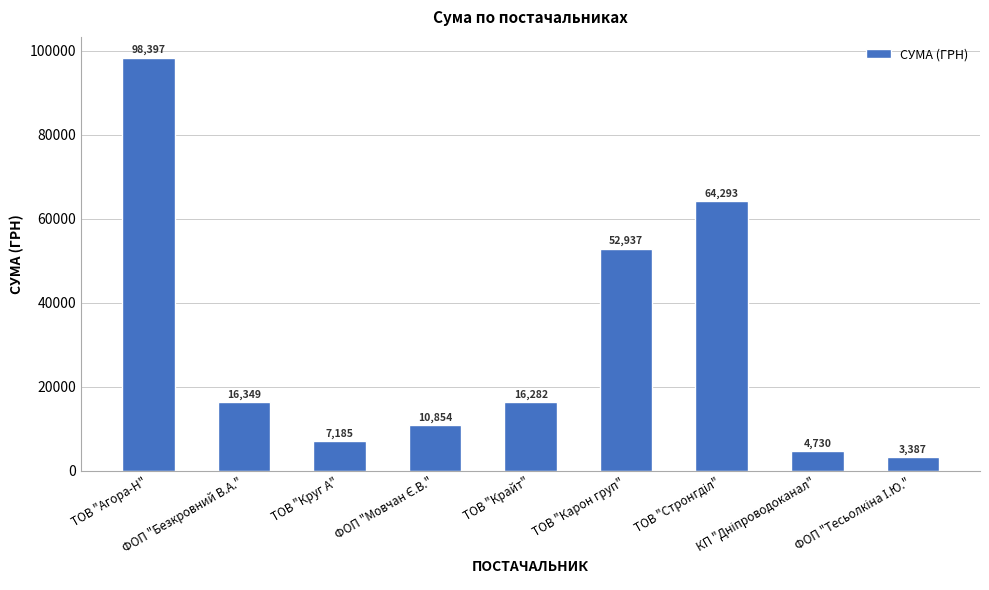

Which has a higher value, ТОВ "Крайт" or ТОВ "Карон груп"?

ТОВ "Карон груп"